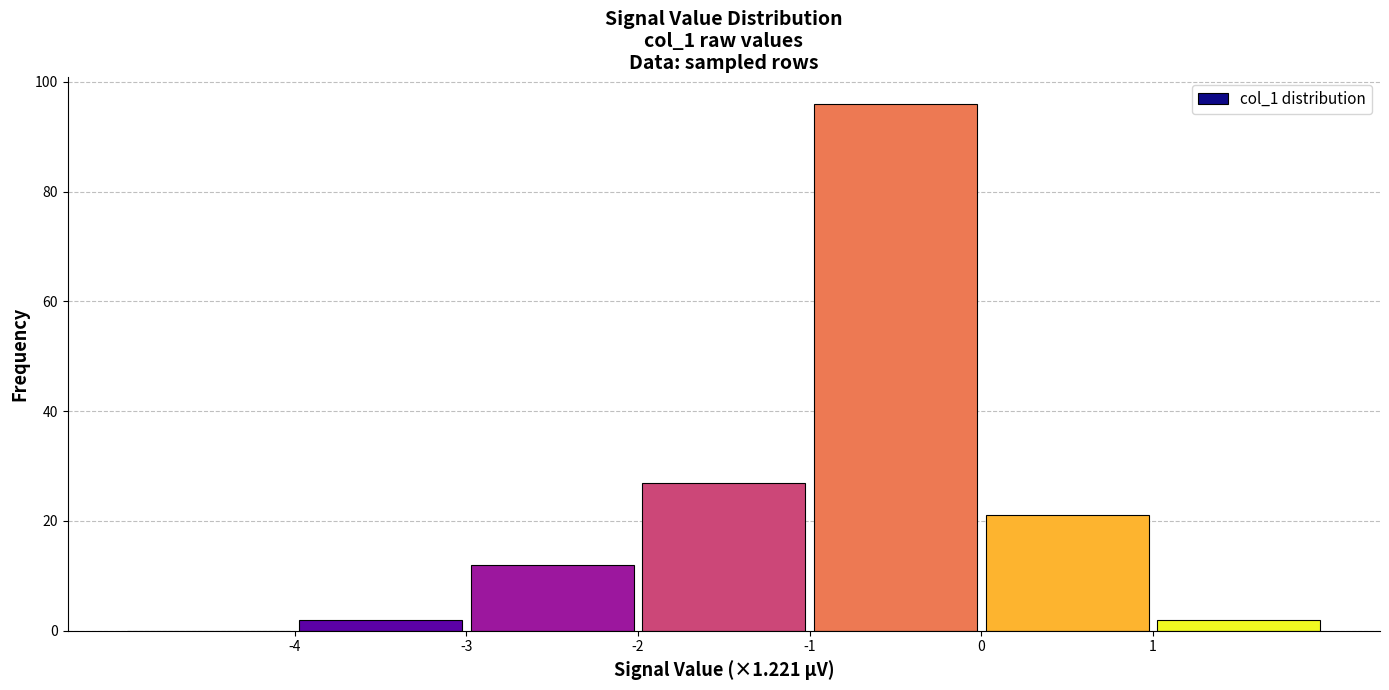

Reading left to right, list every bar in this chart as the range it spans on the x-axis followed by its height. The values are not printed on the chart, so give them approximately, as read against the axis.

-5 to -4: 0
-4 to -3: 2
-3 to -2: 12
-2 to -1: 28
-1 to 0: 96
0 to 1: 22
1 to 2: 2